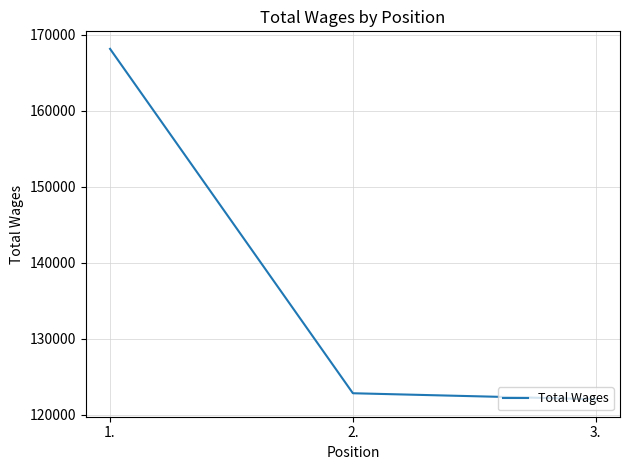

What is the maximum value shown in the chart?

168116